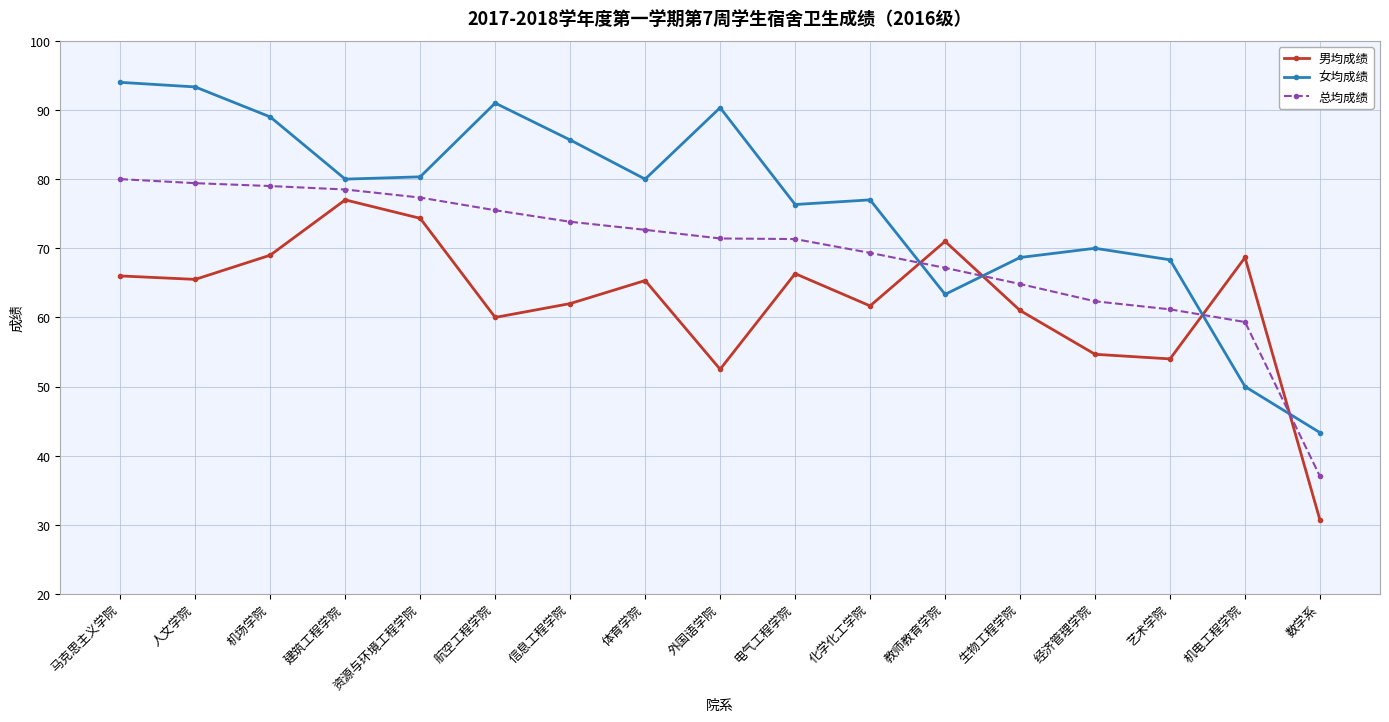

True or false: 女均成绩 has more than 1 interior local peaks.

True